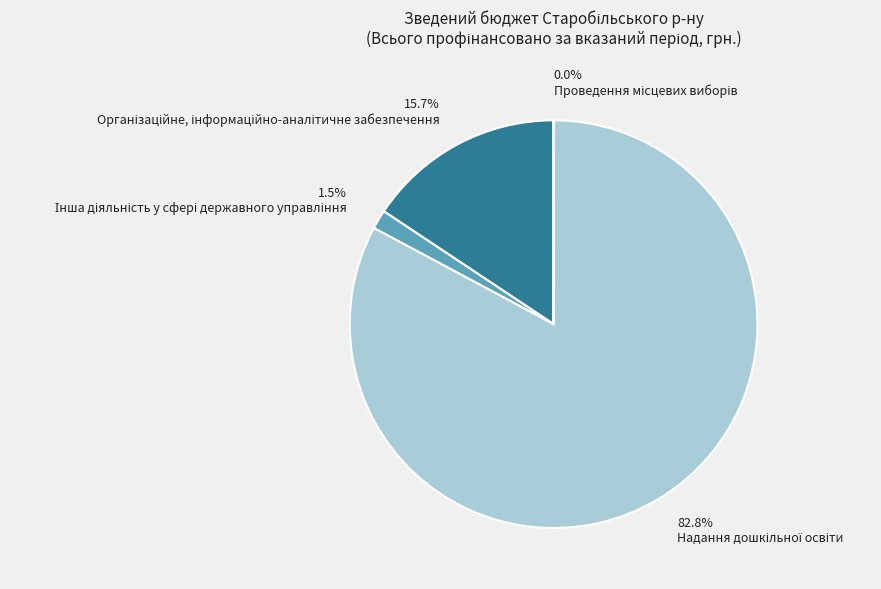

Does any single category account for the majority?

Yes